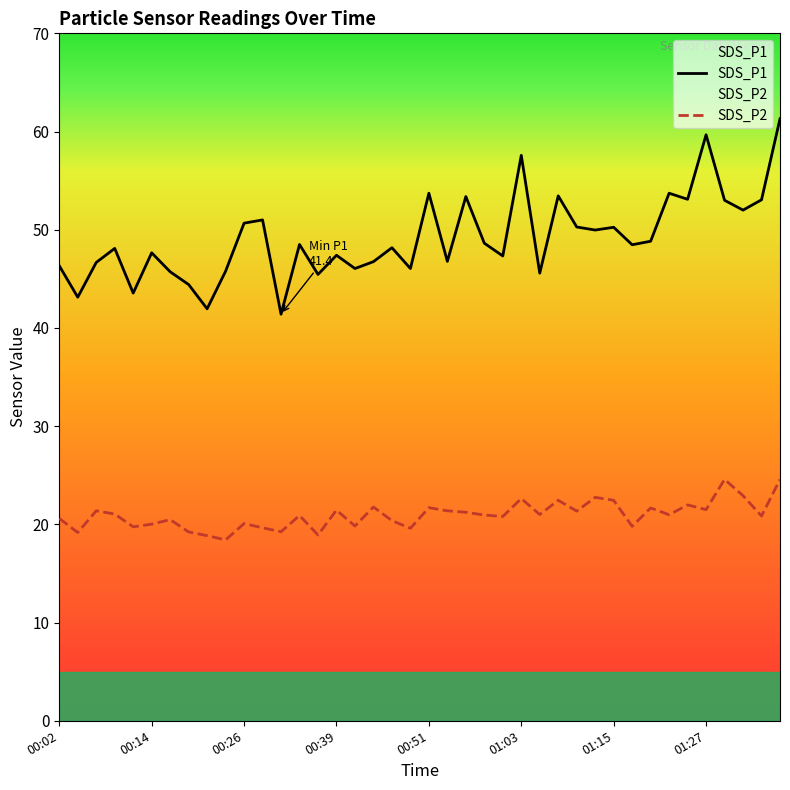

What is the difference between the highest and lowest values at 26?

24.6